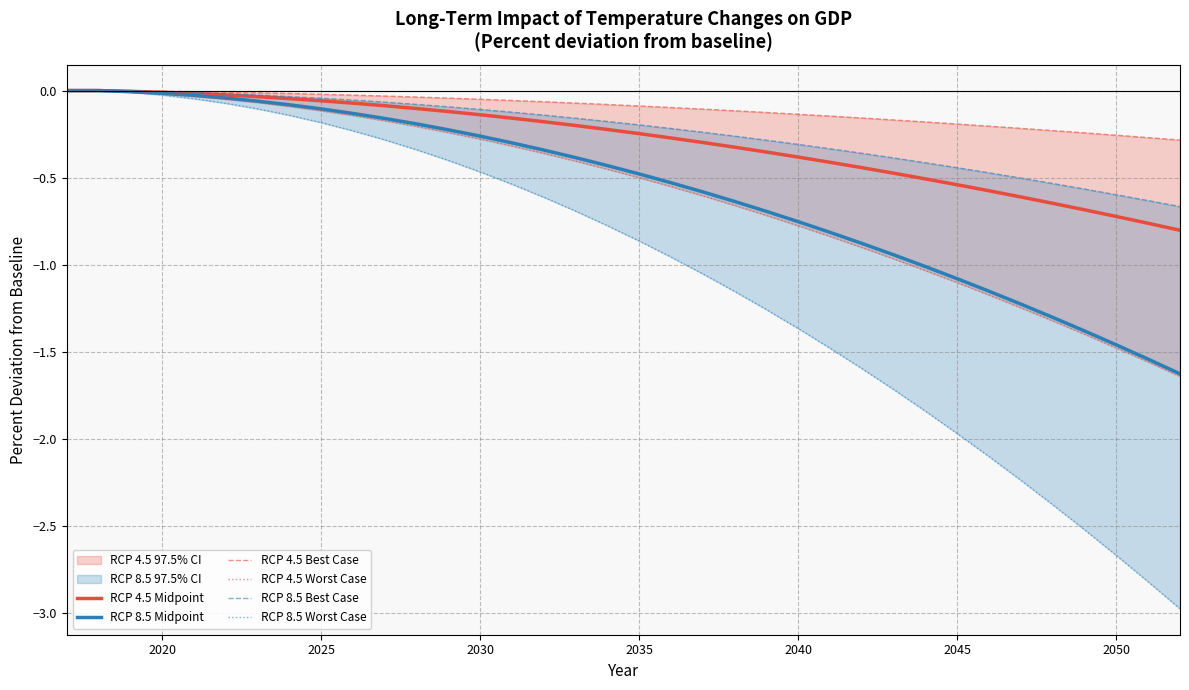

True or false: RCP 8.5 Worst Case and RCP 4.5 Worst Case intersect in this chart.

False